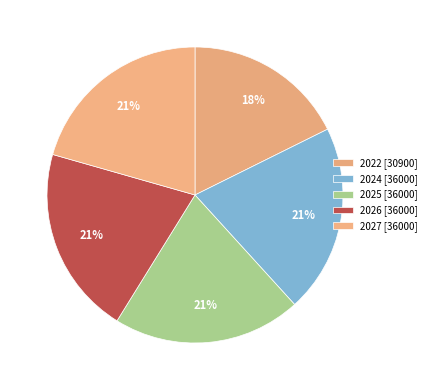

Which slice is the largest?

2024